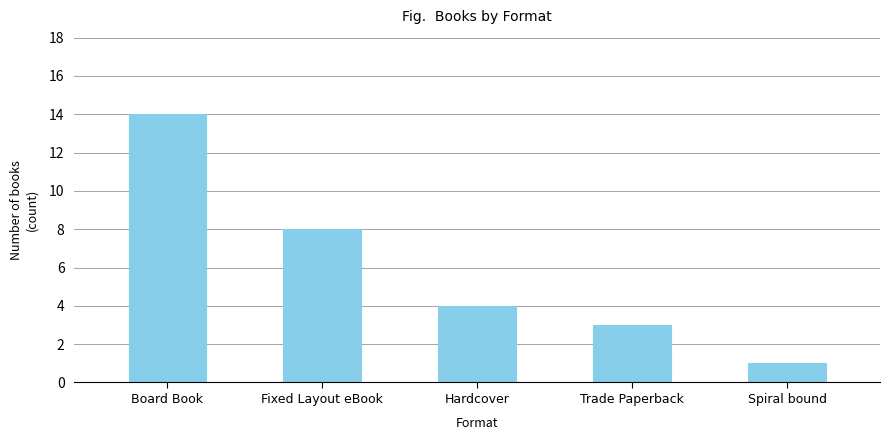

What is the difference between the maximum and minimum values?

13